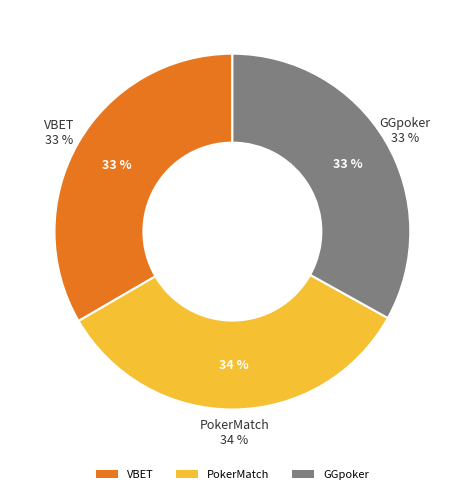

Which category has the biggest portion of the pie?

PokerMatch